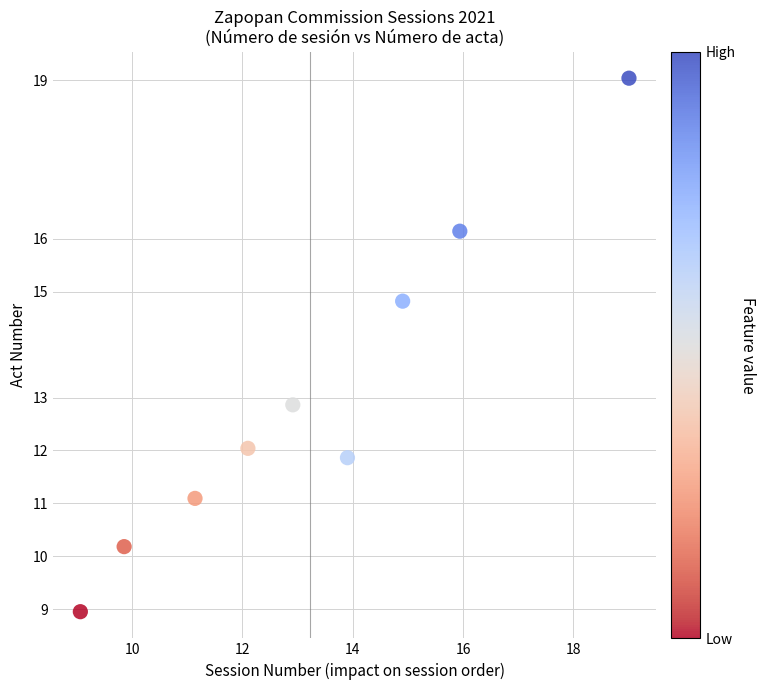

What is the average X value?

13.2